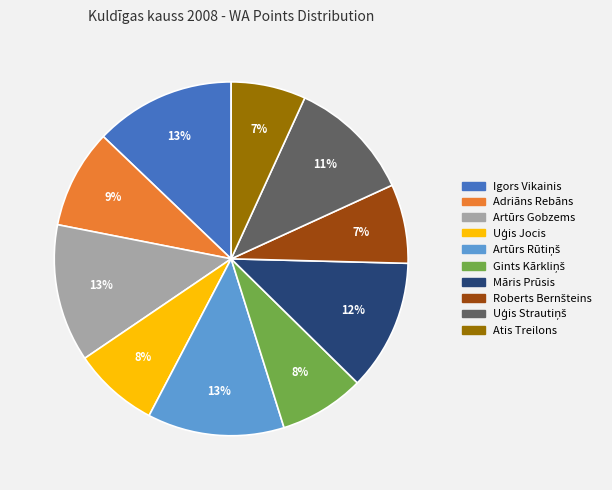

Is the sum of Māris Prūsis and Artūrs Gobzems greater than half?

No